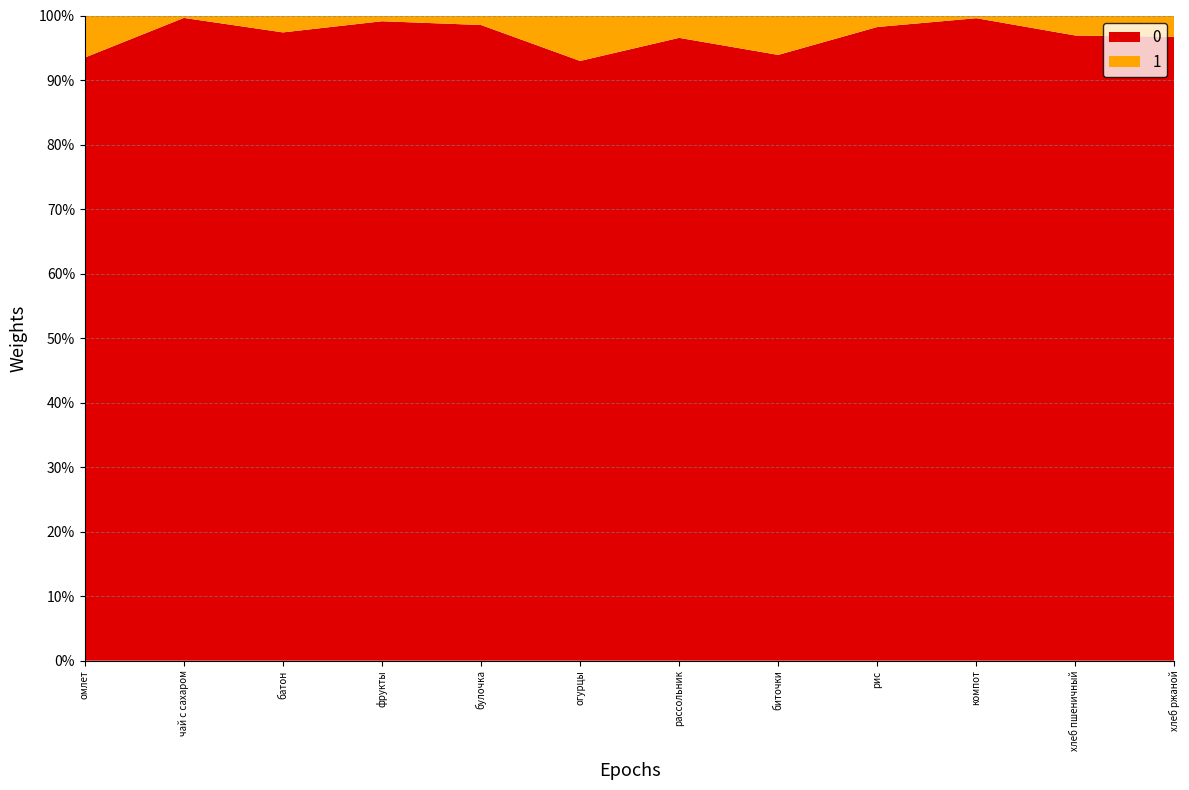

Reading left to right, list all the values displayed in this chart.

0: омлет=228.1	чай с сахаром=80.0	батон=59.5	фрукты=44.5	булочка=200.6	огурцы=6.6	рассольник=125.4	биточки=209.1	рис=198.3	компот=119.1	хлеб пшеничный=75.0	хлеб ржаной=58.7
1: омлет=15.9	чай с сахаром=0.3	батон=1.6	фрукты=0.4	булочка=3.0	огурцы=0.5	рассольник=4.5	биточки=13.6	рис=3.6	компот=0.5	хлеб пшеничный=2.4	хлеб ржаной=2.0